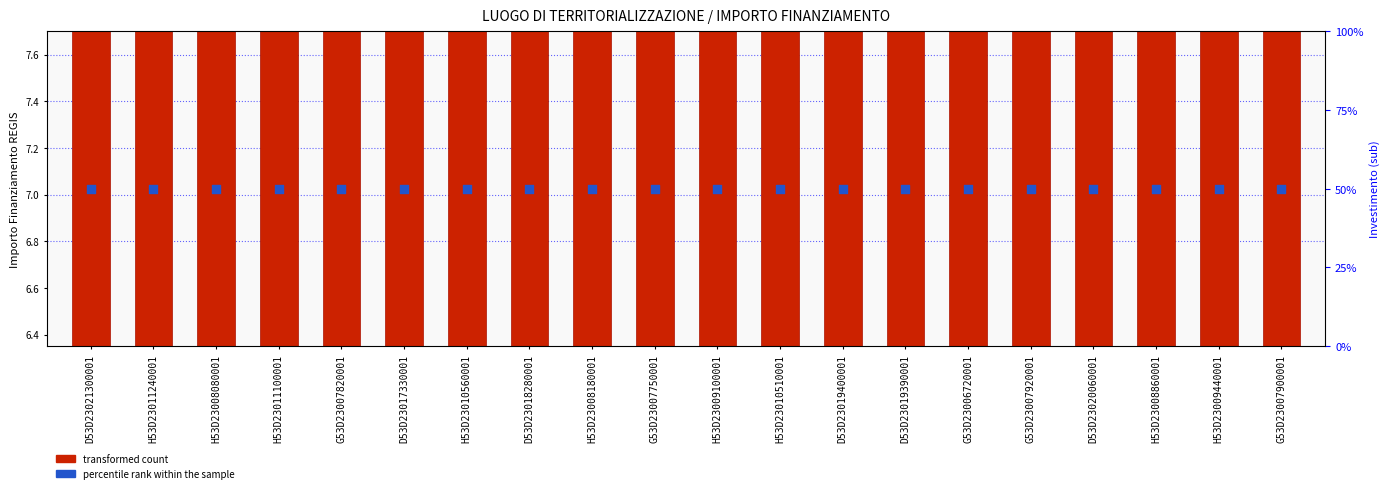

Which series reaches the maximum Y coordinate?

percentile rank within the sample